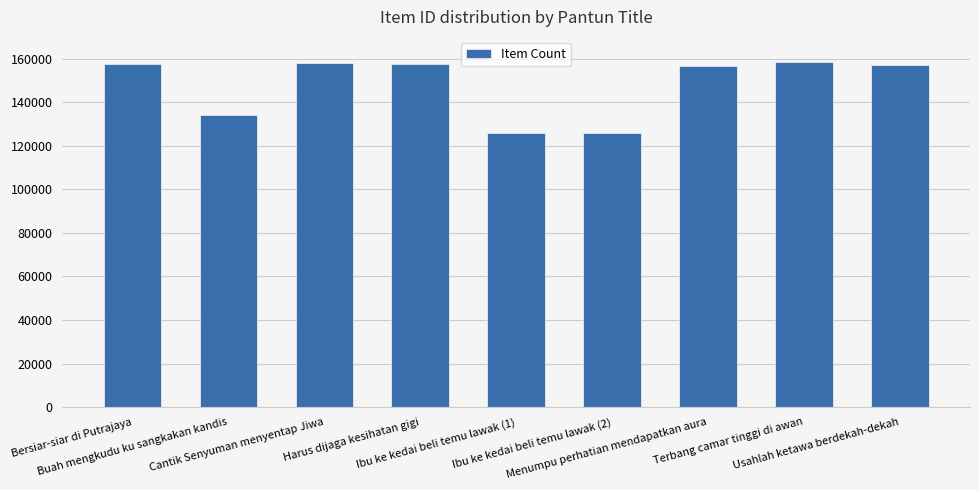

What is the maximum value shown in the chart?

158495